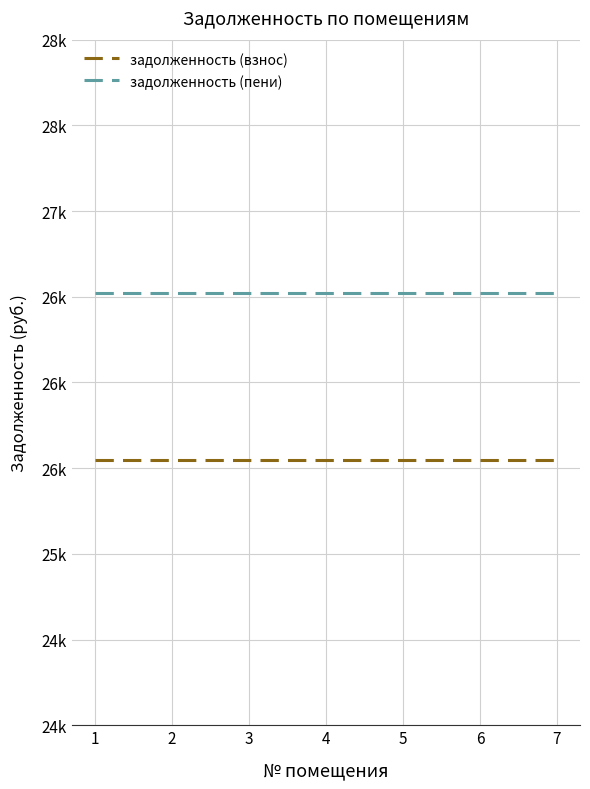

What is the minimum value for задолженность (взнос)?

25545.1